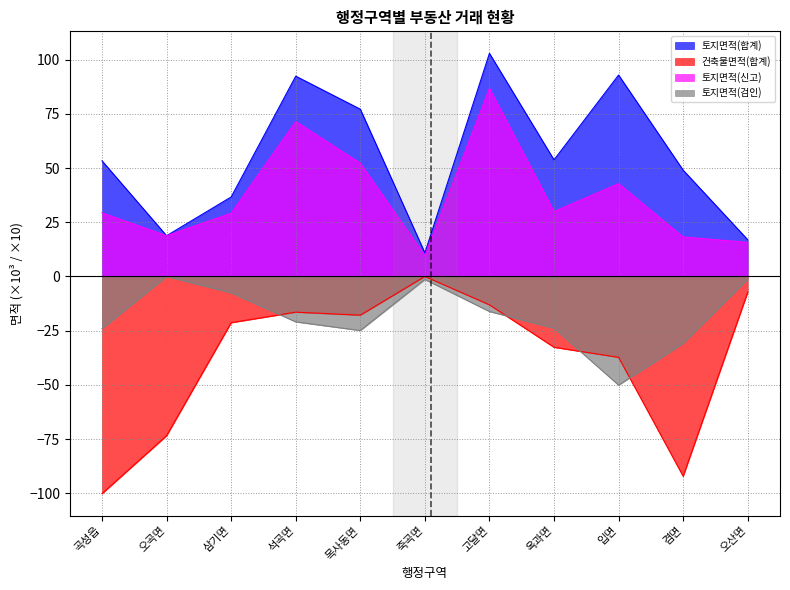

How many data points does each series have?

11